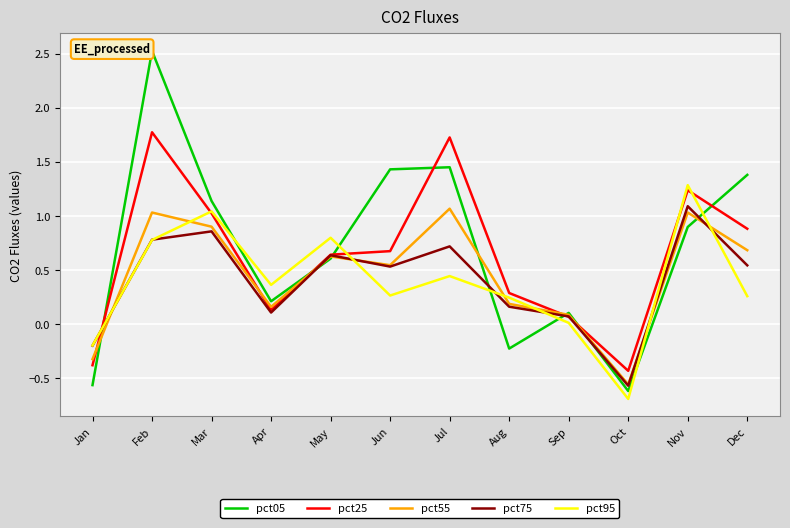

How many lines are shown in the chart?

5